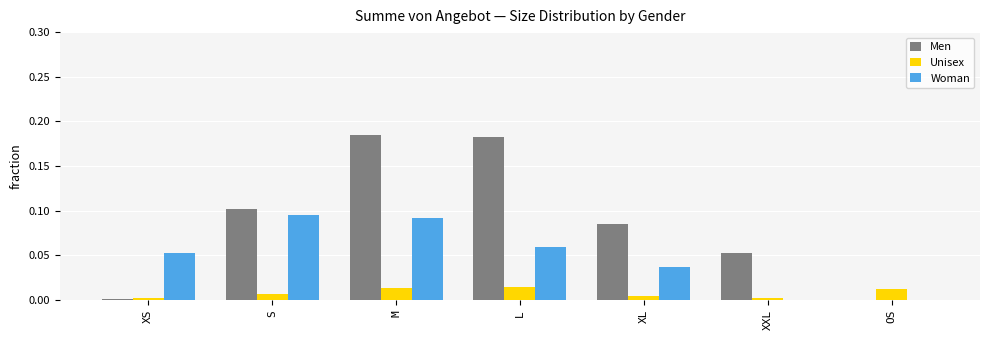

The Woman series shows 0.1 at XS. True or false?

True